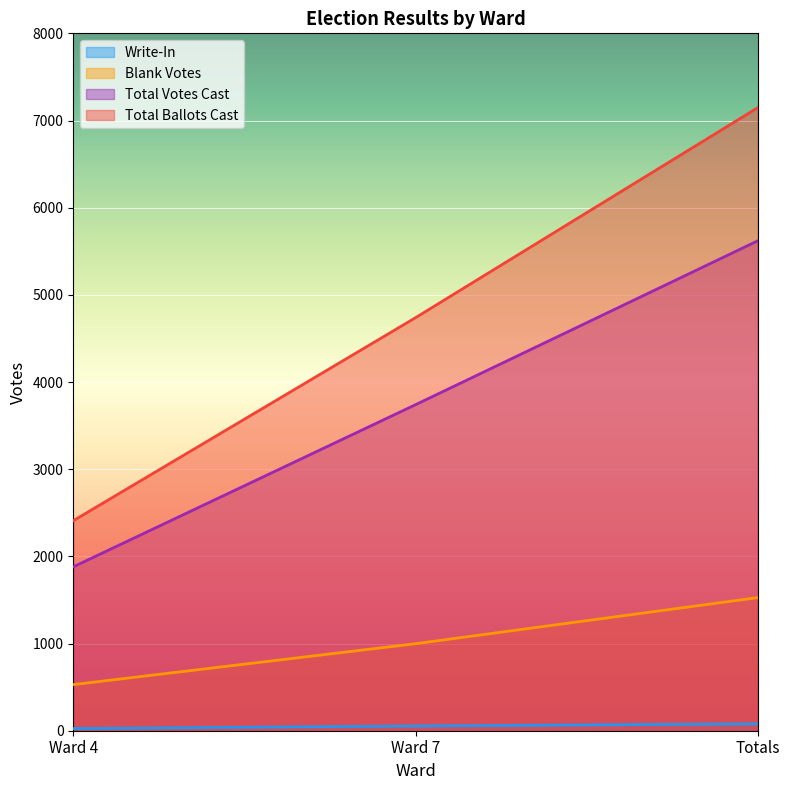

Reading left to right, what are all the values shown in this chart?

Write-In: Ward 4=25	Ward 7=54	Totals=79
Blank Votes: Ward 4=529	Ward 7=998	Totals=1527
Total Votes Cast: Ward 4=1880	Ward 7=3740	Totals=5620
Total Ballots Cast: Ward 4=2409	Ward 7=4738	Totals=7147